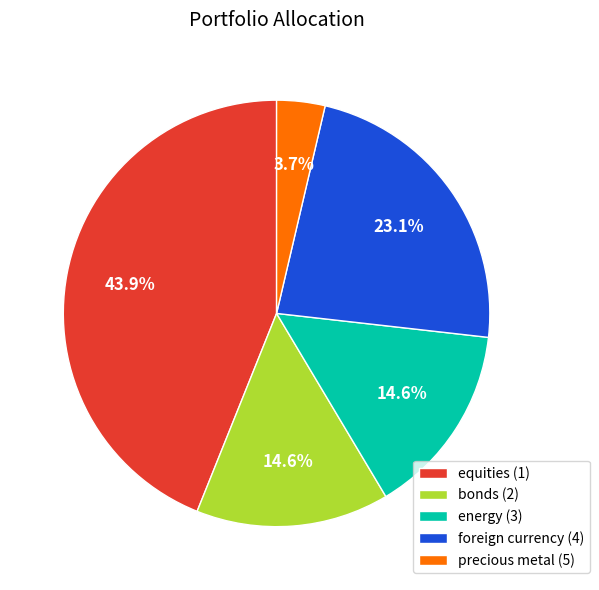

Combined, do energy (3) and foreign currency (4) account for over 50%?

No